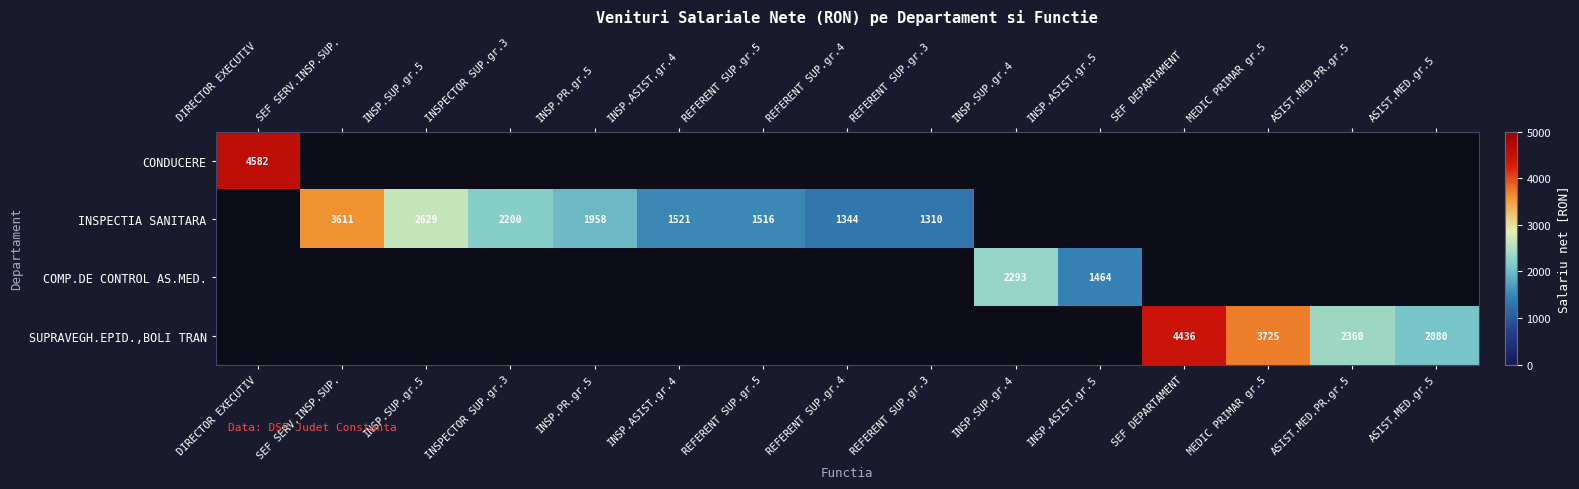

Is it true that INSPECTIA SANITARA equals 1310 at REFERENT SUP.gr.3?

True